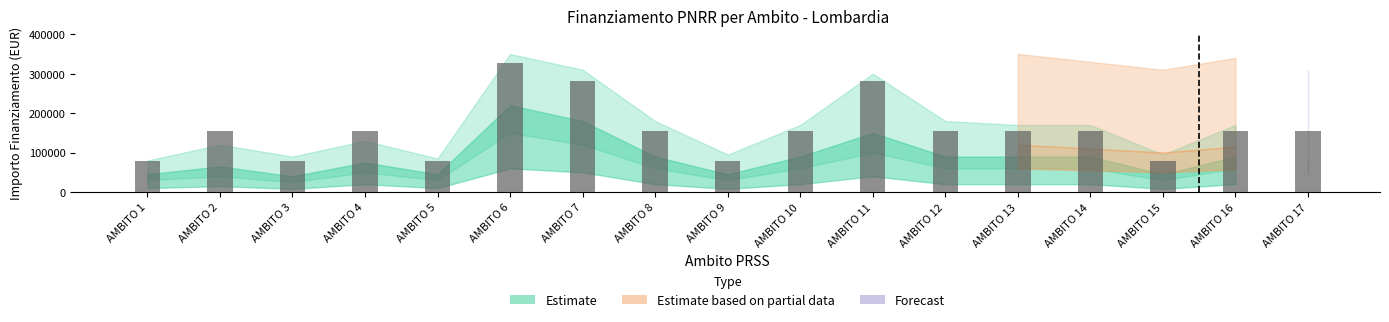

Is it true that the value at AMBITO 16 is 155234?

True